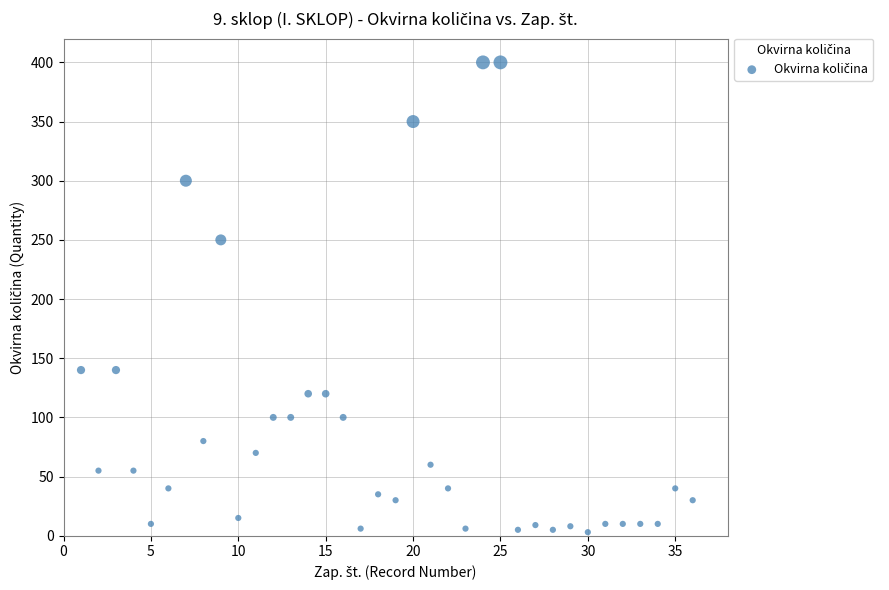

What is the range of Y values (max minus min)?

397